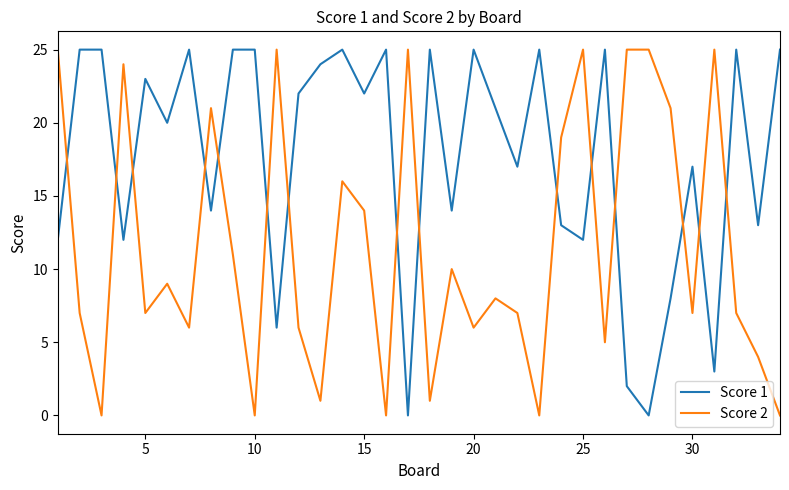

What is the difference between the maximum and second lowest values in the Score 1 series?

25